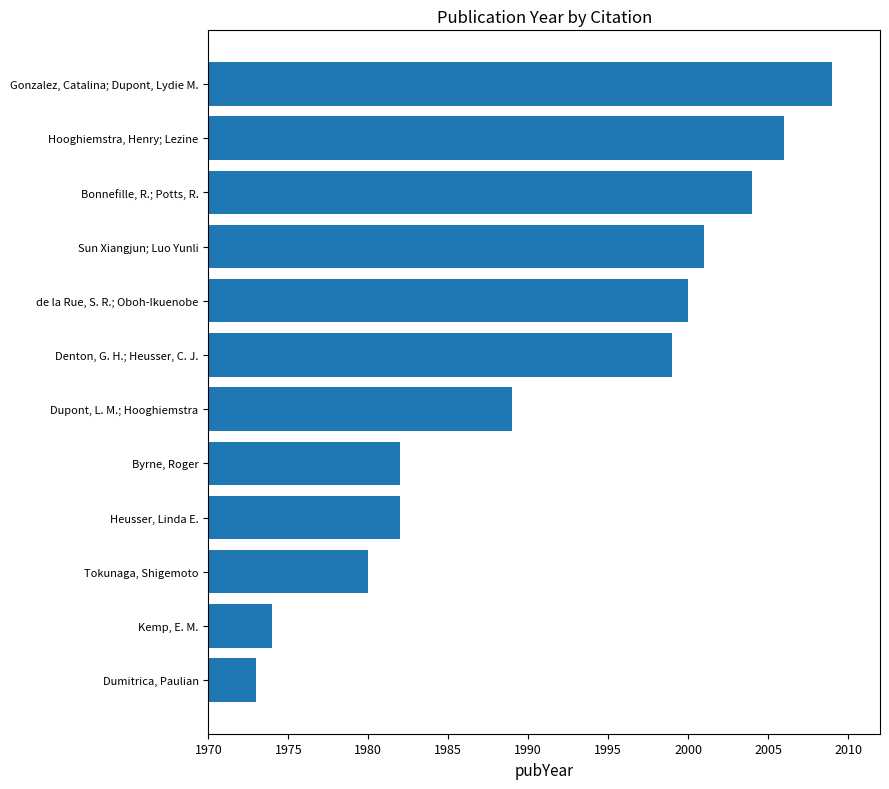

Where is the data nearest to the value 1991?

Dupont, L. M.; Hooghiemstra